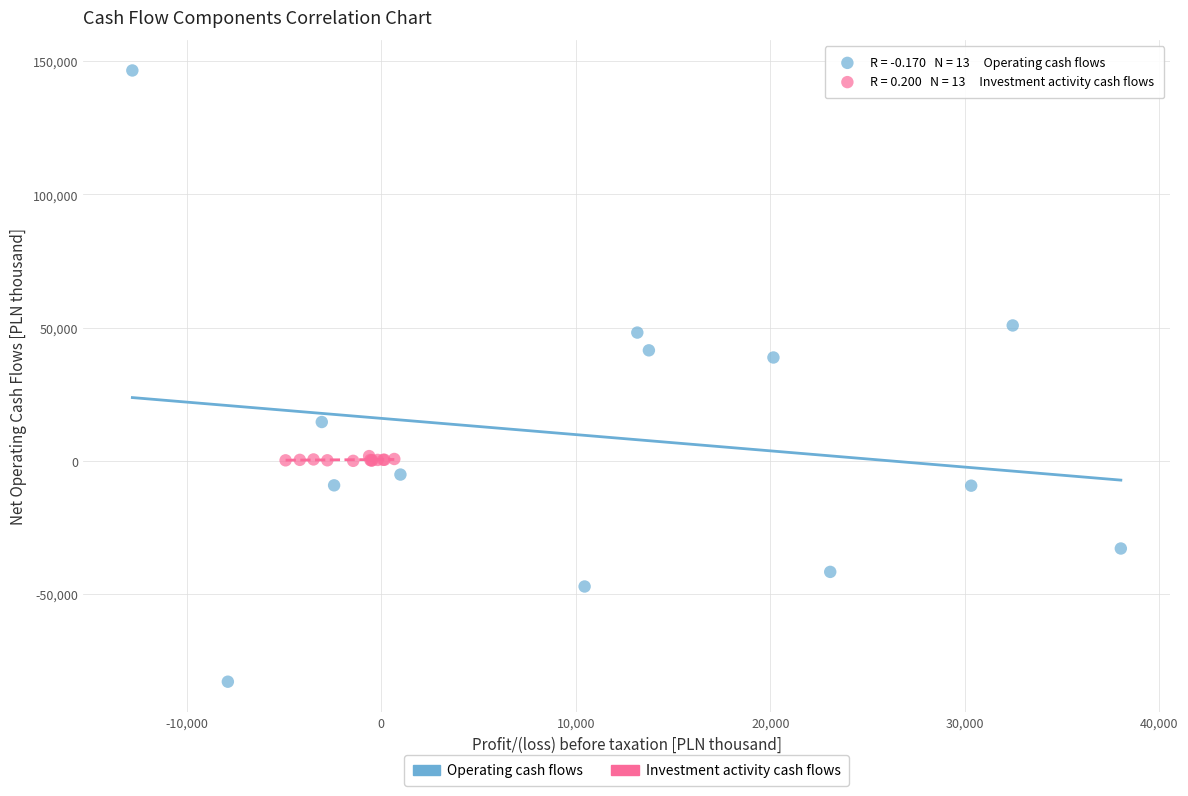

Which series contains the lowest Y value?

Operating cash flows